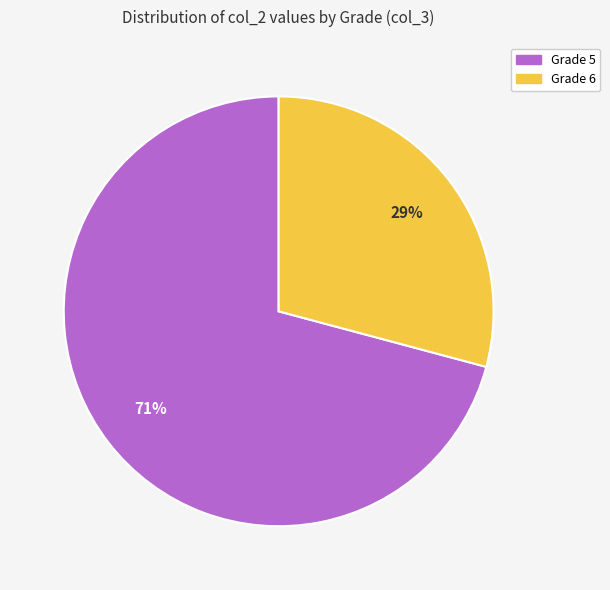

Is there a majority slice in this chart?

Yes